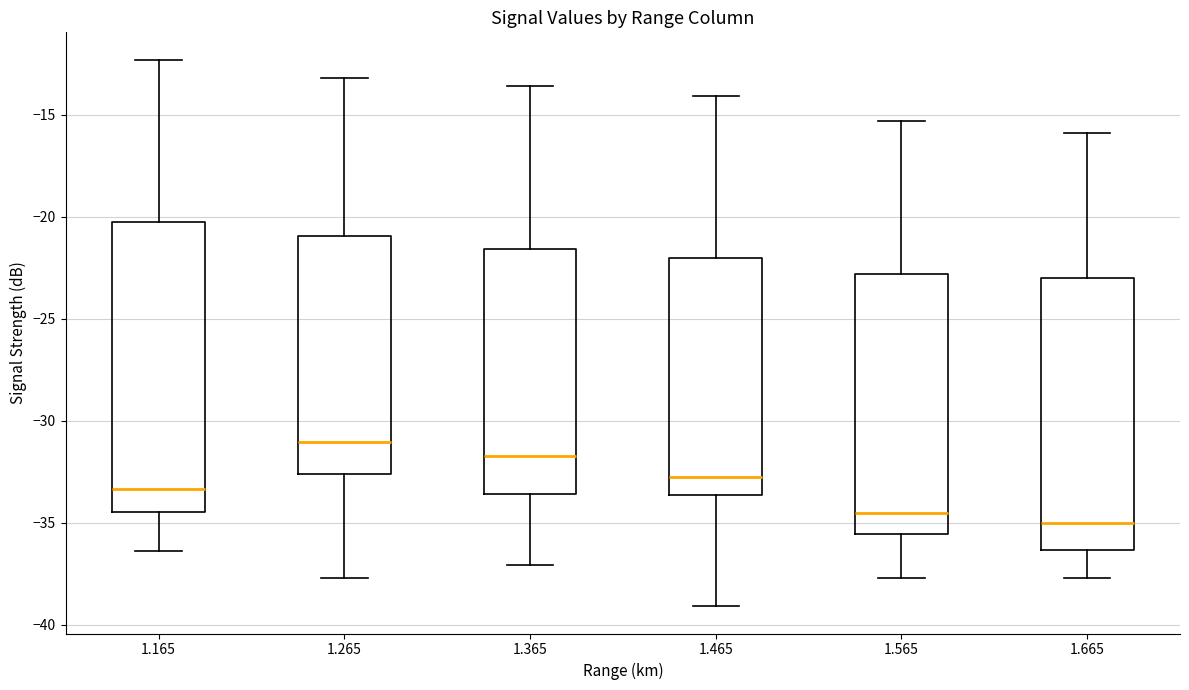

Reading left to right, transcribe this box plot: for each box, give where its median line is, the range the box spans, and where its two whiskers end, as read against the y-axis. The values are not printed on the chart, so give them approximately, as read against the axis.

1.165: median -33.5, box -34.5 to -20.5, whiskers -36.5 to -12.5
1.265: median -31.0, box -32.5 to -21.0, whiskers -37.5 to -13.0
1.365: median -31.5, box -33.5 to -21.5, whiskers -37.0 to -13.5
1.465: median -32.5, box -33.5 to -22.0, whiskers -39.0 to -14.0
1.565: median -34.5, box -35.5 to -23.0, whiskers -37.5 to -15.5
1.665: median -35.0, box -36.5 to -23.0, whiskers -37.5 to -16.0